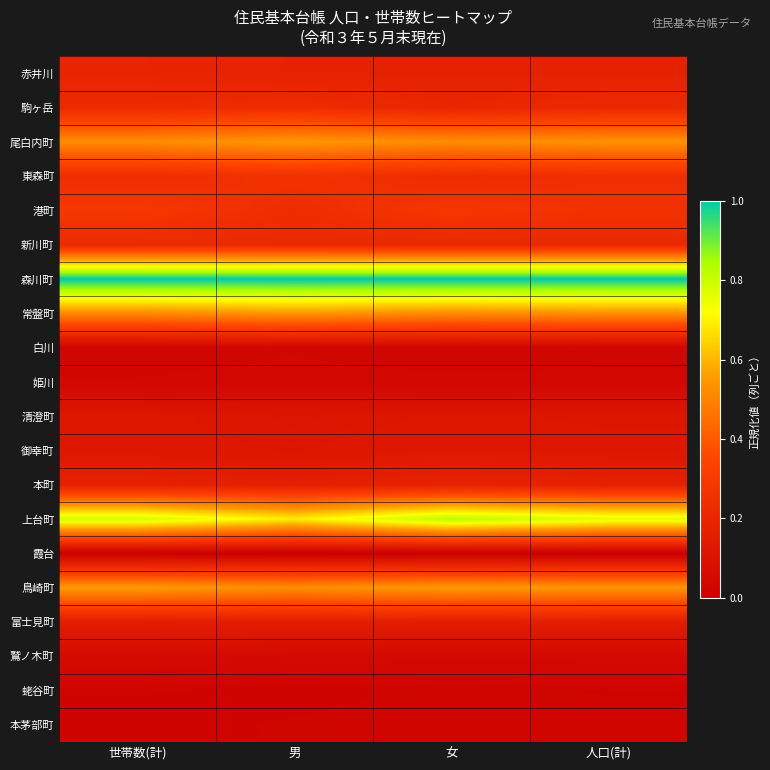

At which category is the sum across all series the highest?

世帯数(計)